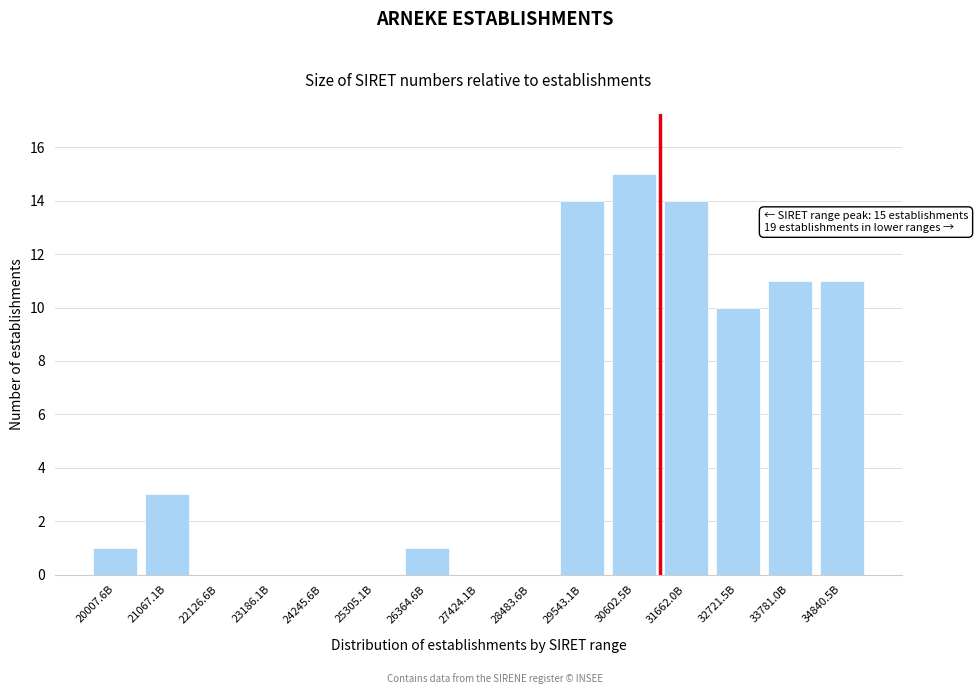

Reading left to right, what are all the values shown in this chart?

20007.6B=1	21067.1B=3	22126.6B=0	23186.1B=0	24245.6B=0	25305.1B=0	26364.6B=1	27424.1B=0	28483.6B=0	29543.1B=14	30602.5B=15	31662.0B=14	32721.5B=10	33781.0B=11	34840.5B=11